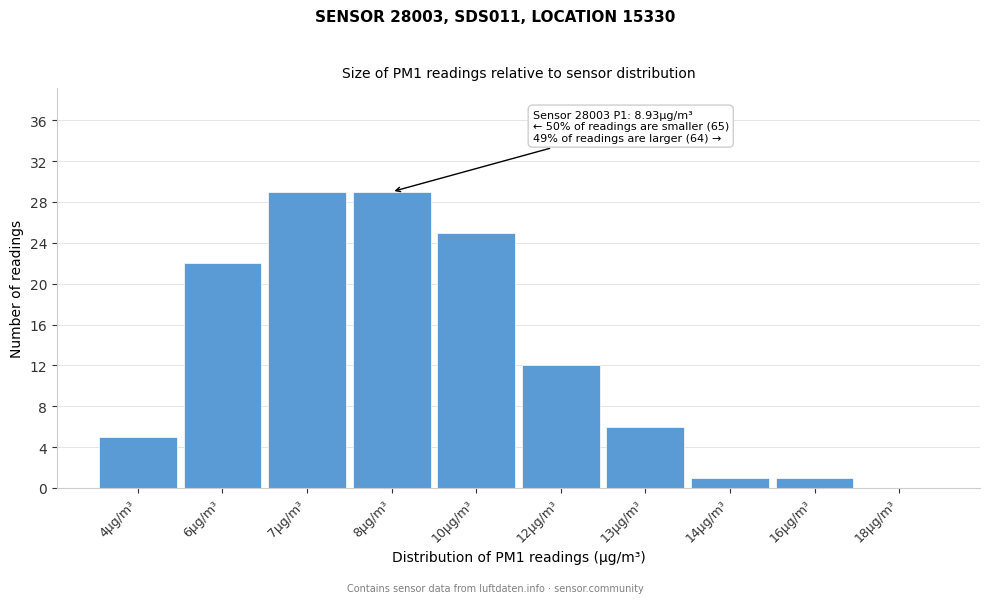

Reading right to left, extract all data points from this chart.

18µg/m³=0	16µg/m³=1	14µg/m³=1	13µg/m³=6	12µg/m³=12	10µg/m³=25	8µg/m³=29	7µg/m³=29	6µg/m³=22	4µg/m³=5